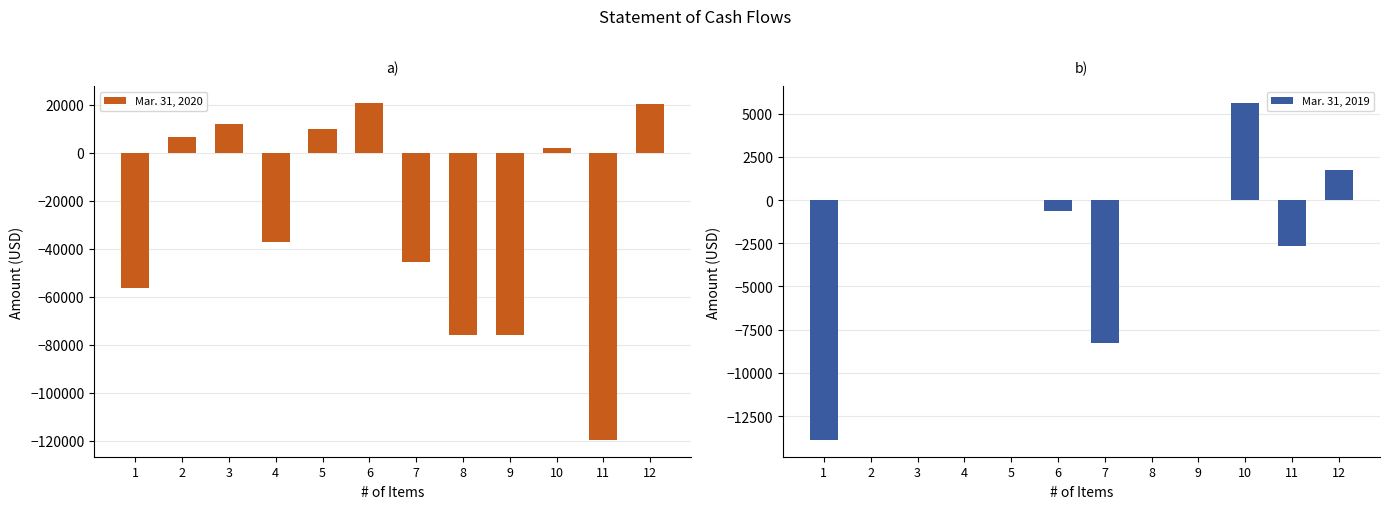

Between 4 and 9, which series saw the biggest shift?

Mar. 31, 2020